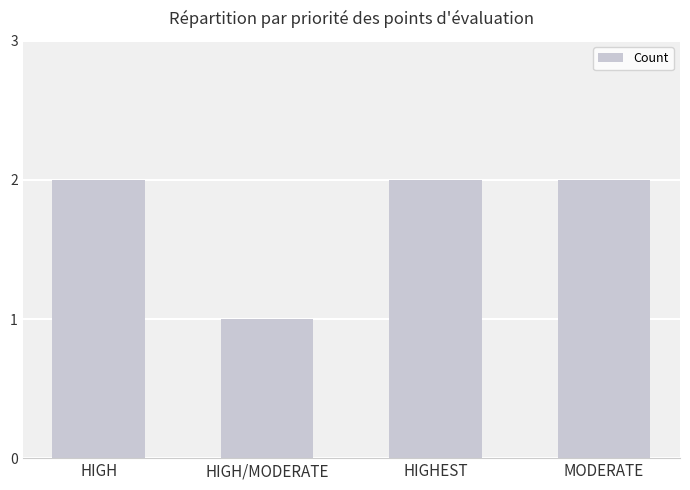

Read the value at HIGH.

2